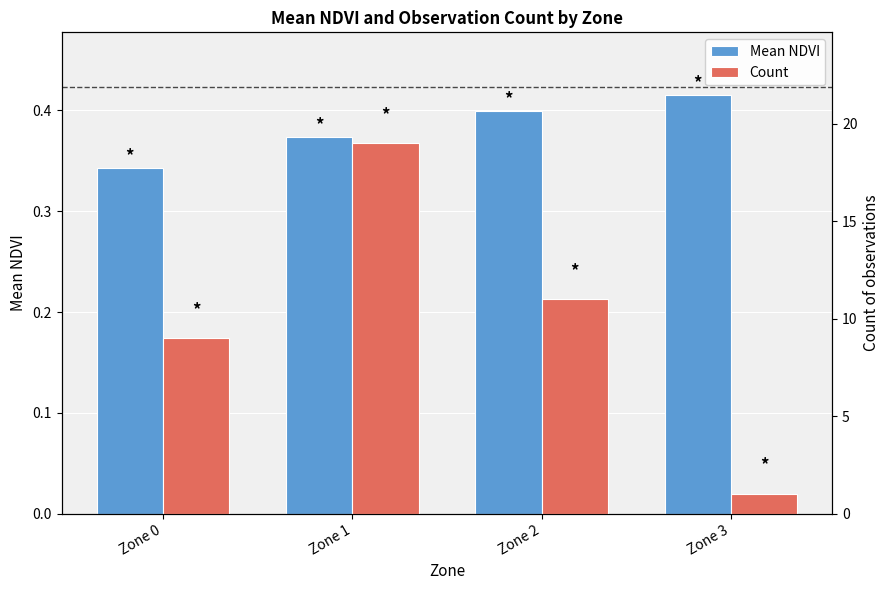

Which has a higher value, Zone 3 or Zone 2?

Zone 3